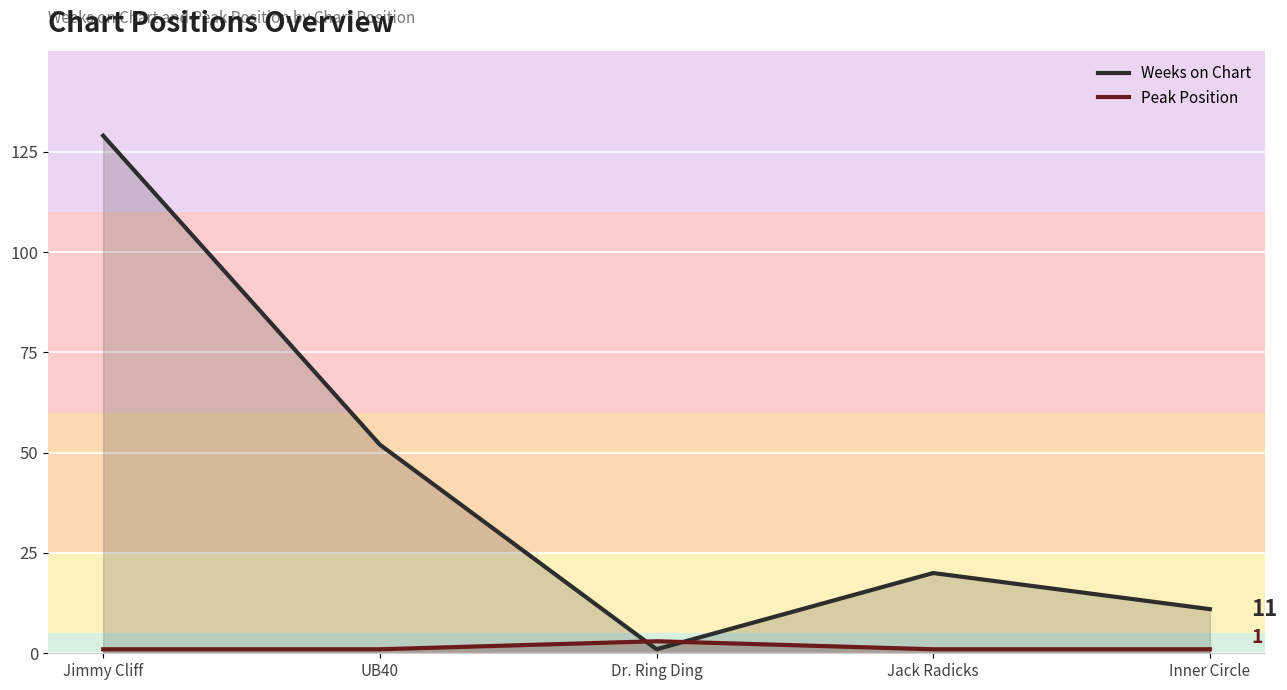

How many values in the Peak Position series exceed 1?

1